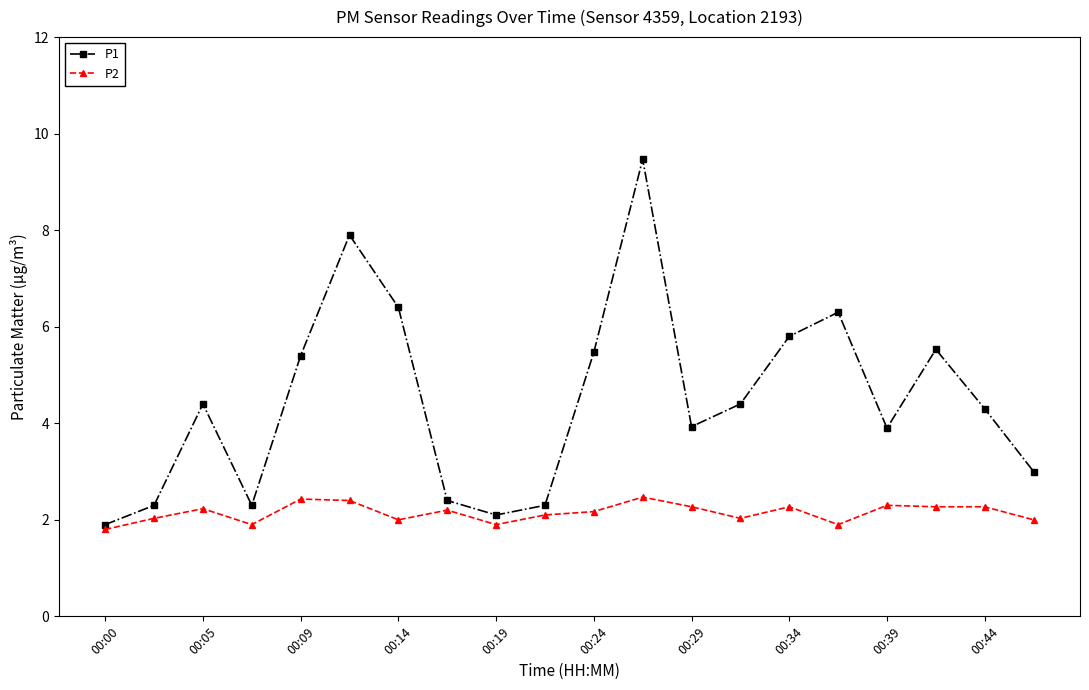

How many values in the P1 series are below 4?

9